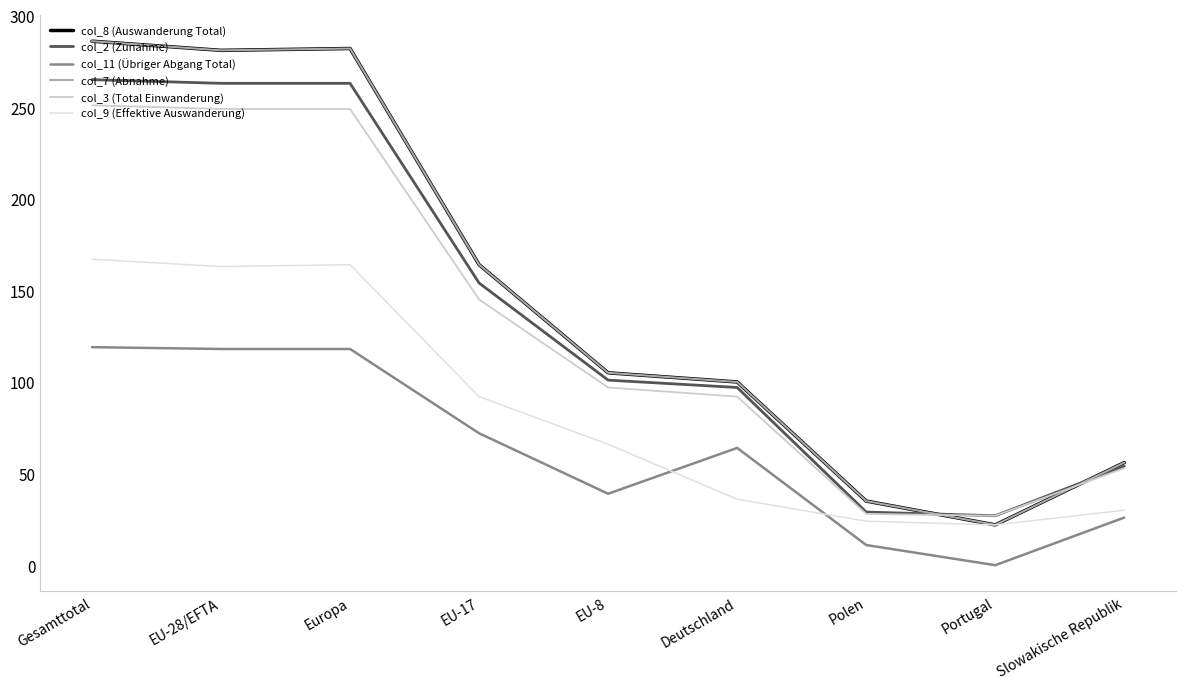

What is the value of the col_3 (Total Einwanderung) point at the 3rd from the left?

249